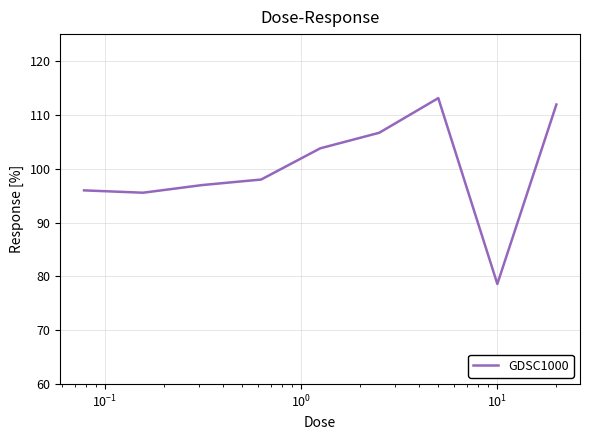

Reading left to right, what are all the values shown in this chart?

96.0	95.5	97.0	98.0	103.8	106.7	113.1	78.6	111.9